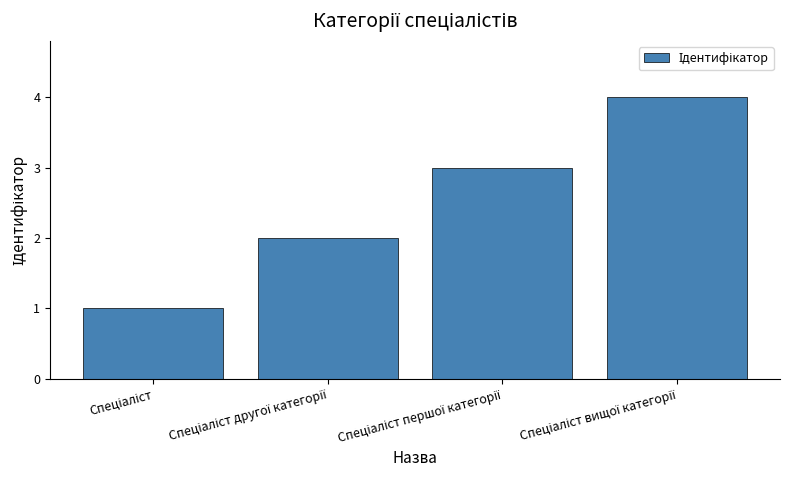

What is the difference between the maximum and minimum values?

3